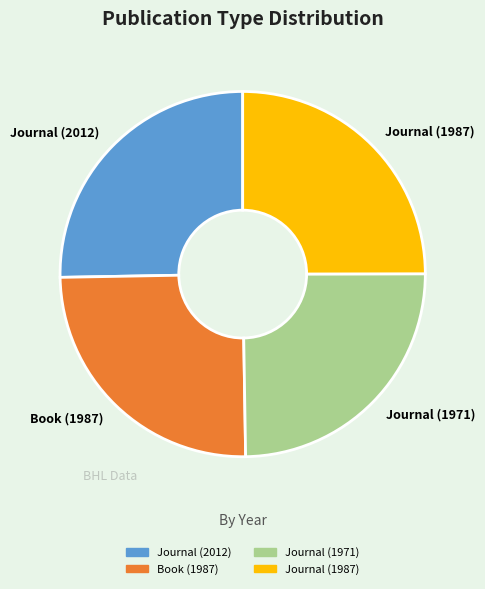

The Journal (2012) slice represents 35% of the pie. True or false?

False